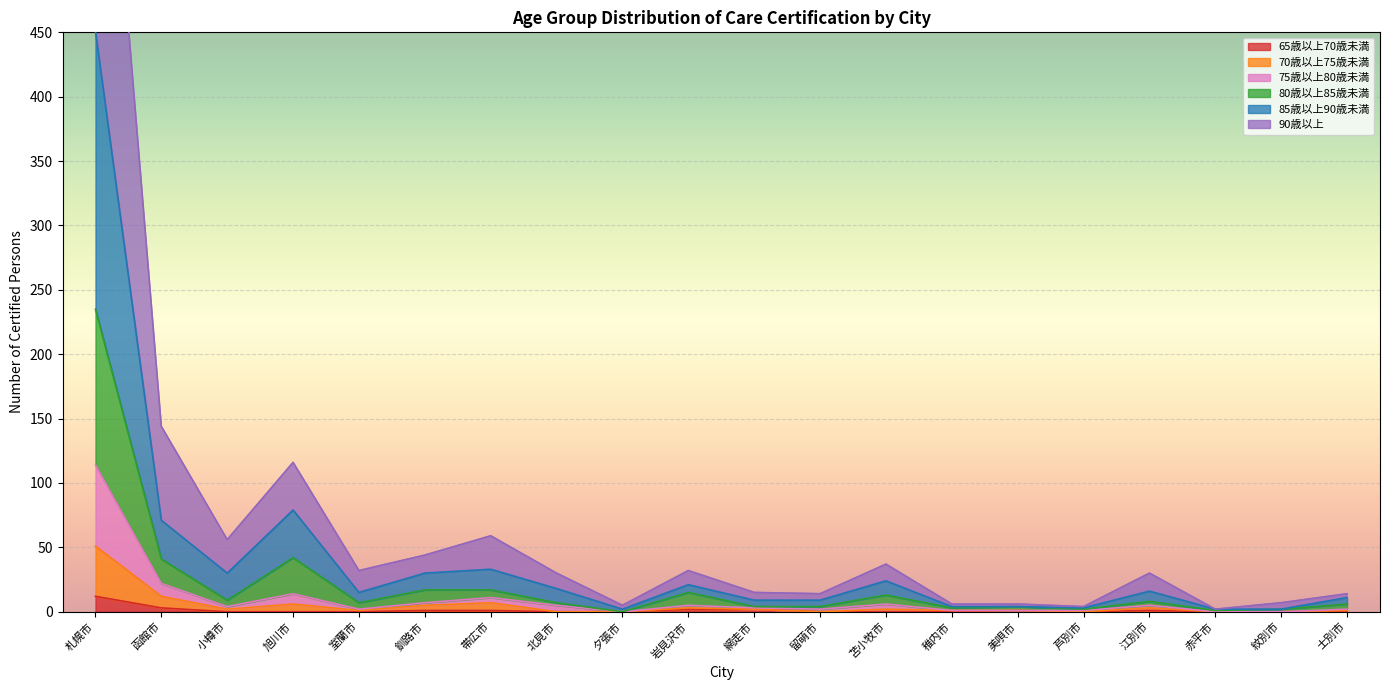

Between 苫小牧市 and 美唄市, which series saw the biggest shift?

90歳以上